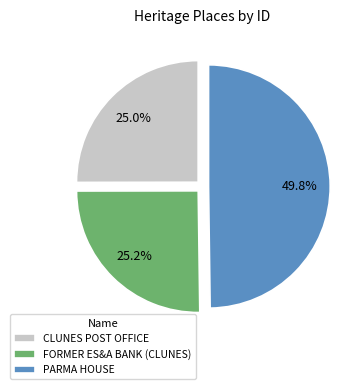

Which slice is the largest?

PARMA HOUSE